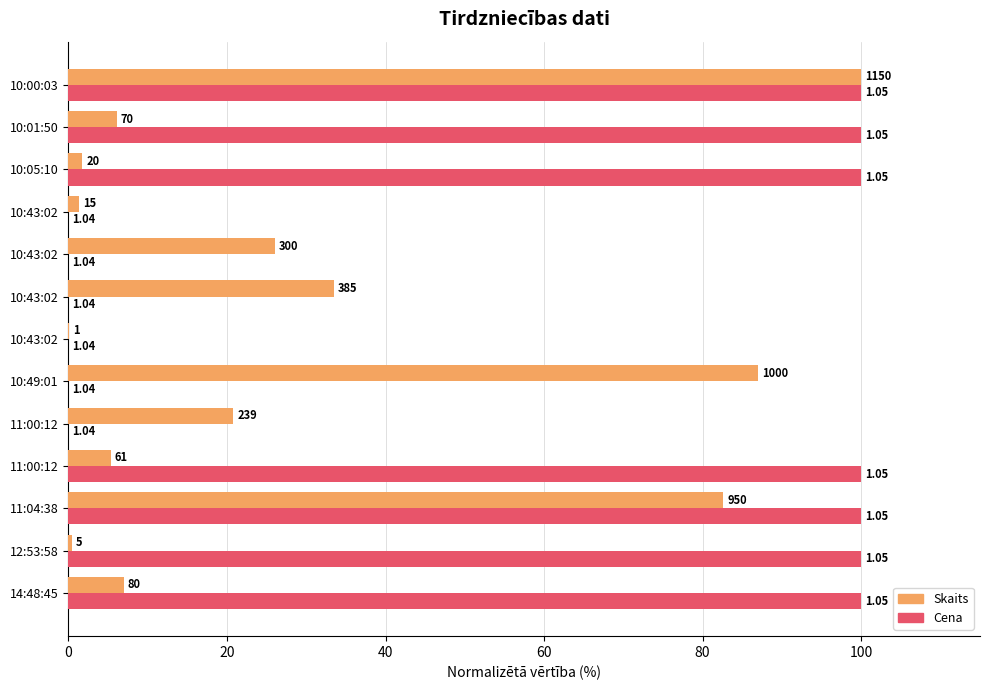

What are all the series names shown in the legend?

Skaits, Cena